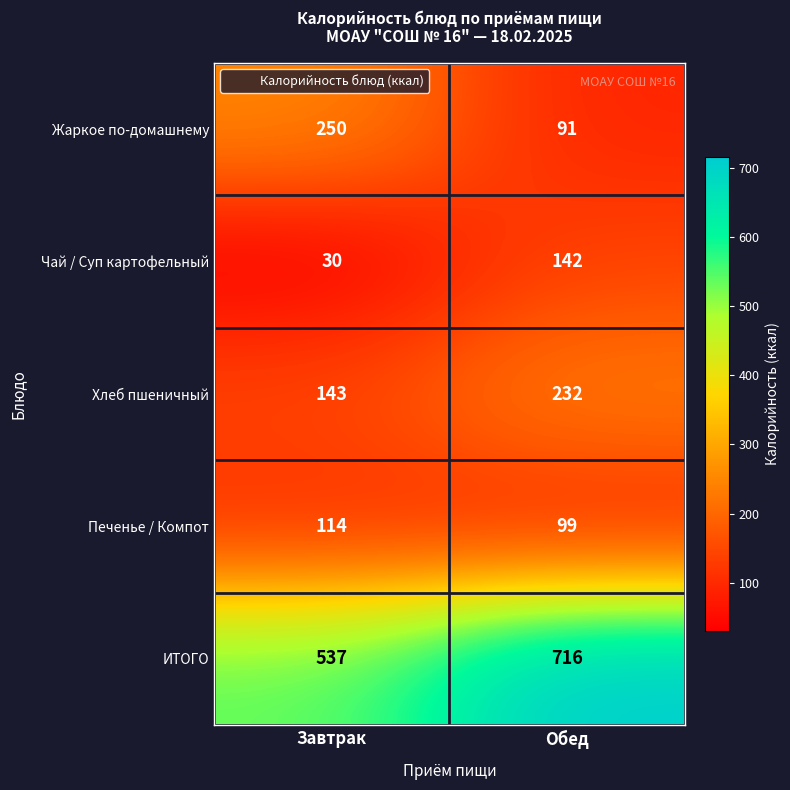

Reading left to right, what are all the values shown in this chart?

Жаркое по-домашнему: Завтрак=250	Обед=91
Чай / Суп картофельный: Завтрак=30	Обед=142
Хлеб пшеничный: Завтрак=143	Обед=232
Печенье / Компот: Завтрак=114	Обед=99
ИТОГО: Завтрак=537	Обед=716